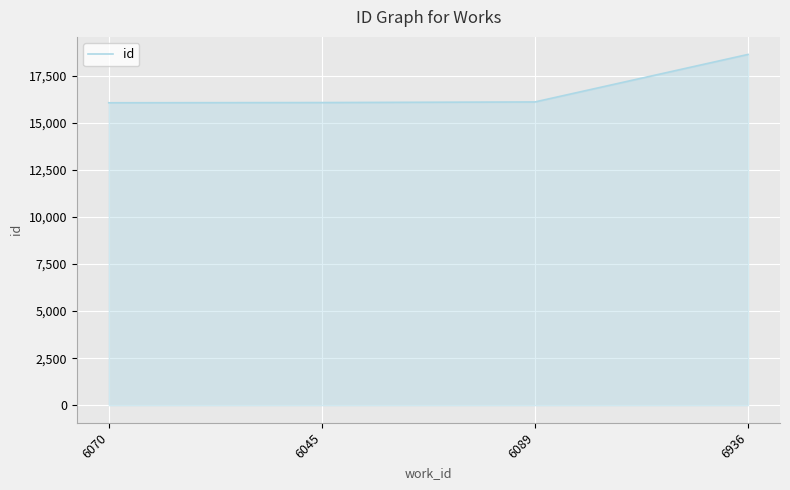

Is it true that the value at 6089 is 16114?

True